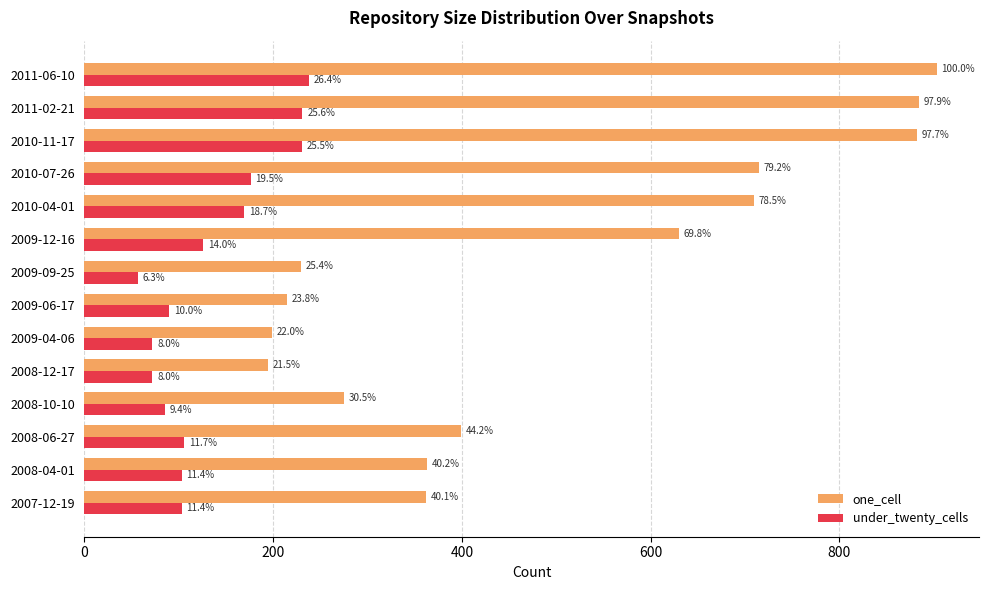

What are all the series names shown in the legend?

one_cell, under_twenty_cells